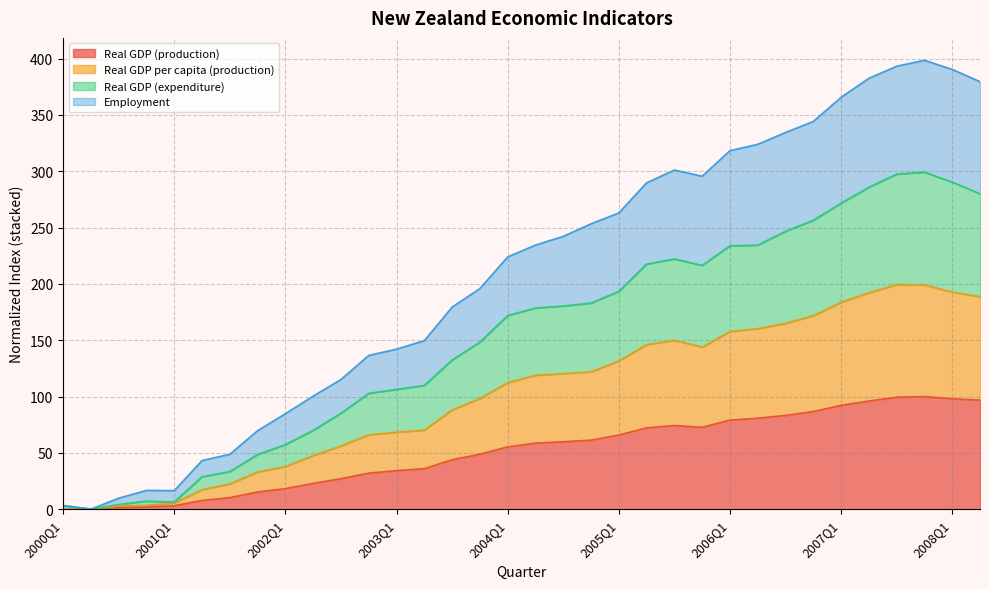

What is the difference between the Real GDP (production) values at 2006Q3 and 2000Q1?

83.3